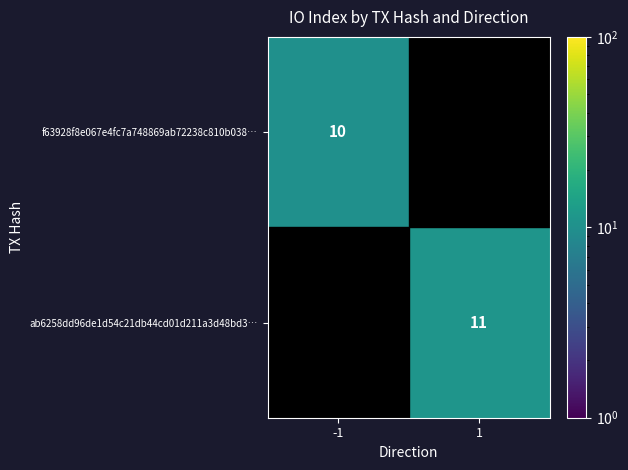

At how many categories does at least one series exceed 0?

2